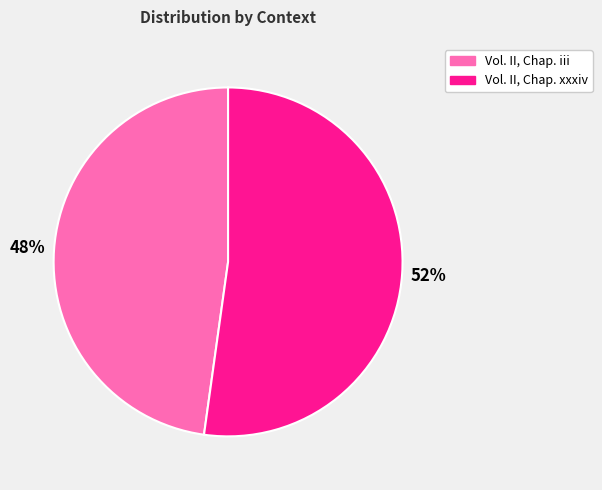

What percentage is the Vol. II, Chap. iii slice, to the nearest percent?

48%